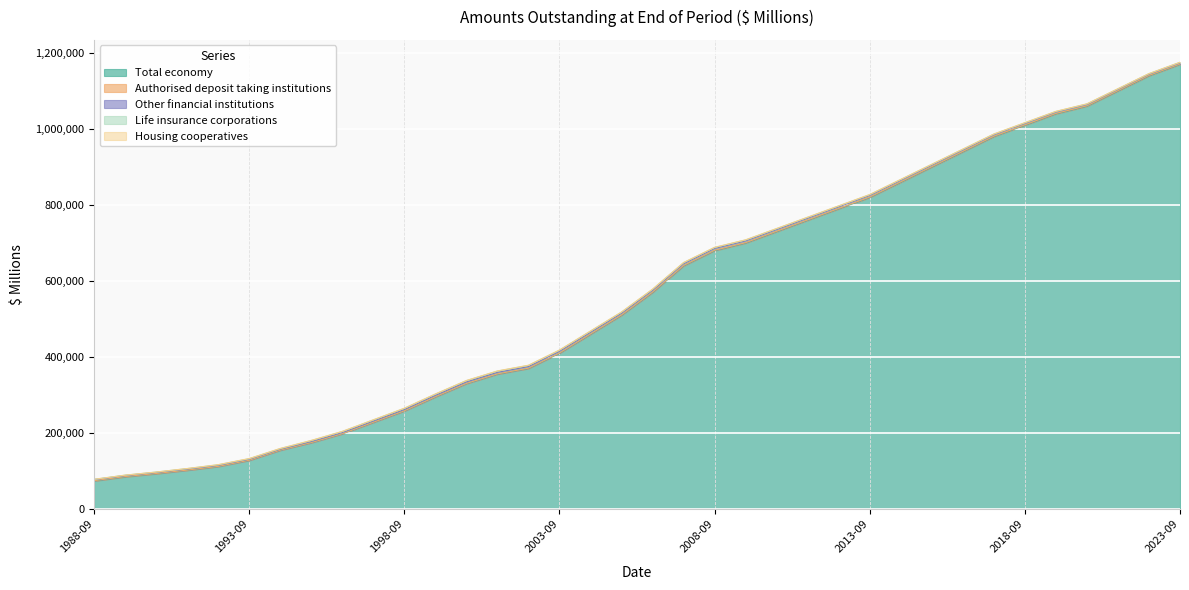

Which category has the lowest value in the Authorised deposit taking institutions series?

1994-09